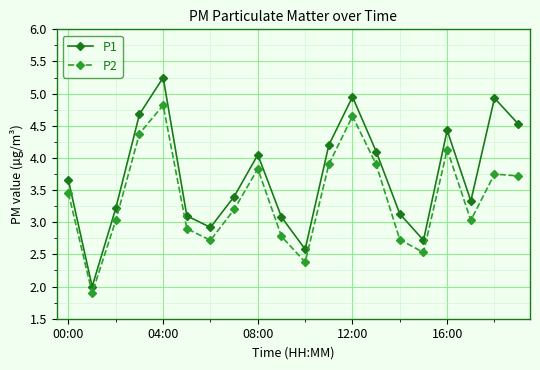

True or false: P2 and P1 cross at least once.

False